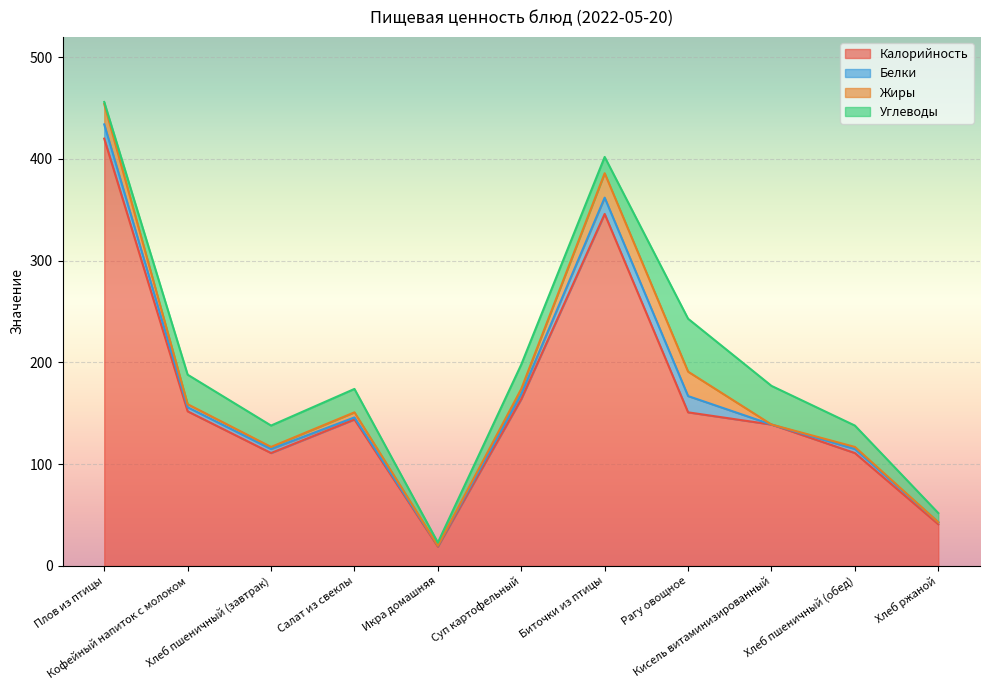

Between which two adjacent categories do Жиры and Углеводы first intersect?

Плов из птицы and Кофейный напиток с молоком